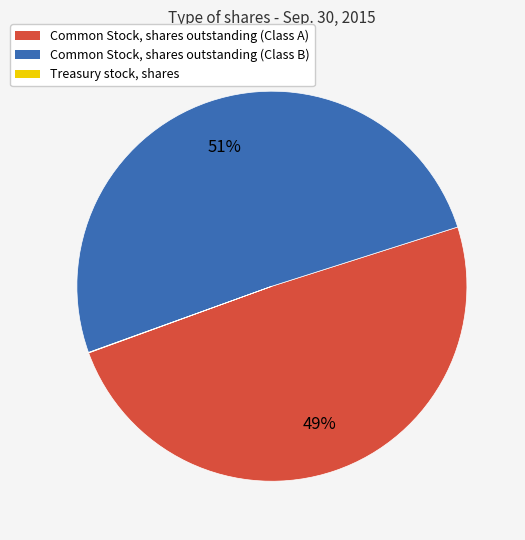

Which slice is the largest?

Common Stock, shares outstanding (Class B)